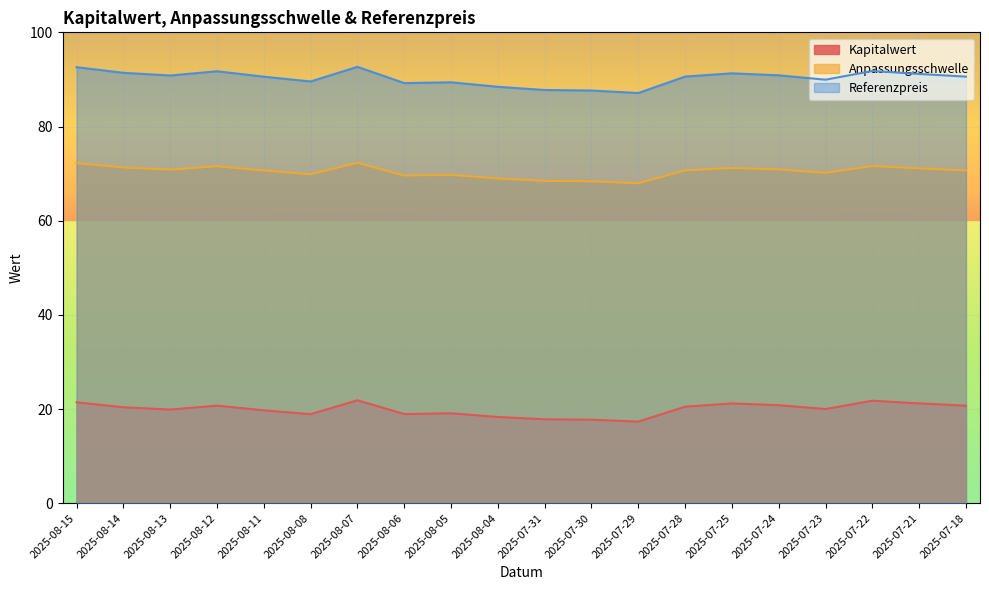

Reading left to right, transcribe all the data shown in this chart.

Kapitalwert: 2025-08-15=21.4	2025-08-14=20.4	2025-08-13=19.9	2025-08-12=20.7	2025-08-11=19.7	2025-08-08=18.9	2025-08-07=21.9	2025-08-06=18.9	2025-08-05=19.1	2025-08-04=18.3	2025-07-31=17.8	2025-07-30=17.7	2025-07-29=17.3	2025-07-28=20.5	2025-07-25=21.2	2025-07-24=20.8	2025-07-23=20.0	2025-07-22=21.8	2025-07-21=21.2	2025-07-18=20.7
Anpassungsschwelle: 2025-08-15=72.2	2025-08-14=71.3	2025-08-13=70.8	2025-08-12=71.5	2025-08-11=70.7	2025-08-08=69.9	2025-08-07=72.3	2025-08-06=69.6	2025-08-05=69.7	2025-08-04=69.0	2025-07-31=68.4	2025-07-30=68.4	2025-07-29=67.9	2025-07-28=70.7	2025-07-25=71.2	2025-07-24=70.9	2025-07-23=70.2	2025-07-22=71.6	2025-07-21=71.1	2025-07-18=70.7
Referenzpreis: 2025-08-15=92.6	2025-08-14=91.4	2025-08-13=90.8	2025-08-12=91.7	2025-08-11=90.6	2025-08-08=89.6	2025-08-07=92.7	2025-08-06=89.2	2025-08-05=89.4	2025-08-04=88.4	2025-07-31=87.8	2025-07-30=87.6	2025-07-29=87.1	2025-07-28=90.6	2025-07-25=91.3	2025-07-24=90.9	2025-07-23=89.9	2025-07-22=91.8	2025-07-21=91.2	2025-07-18=90.6